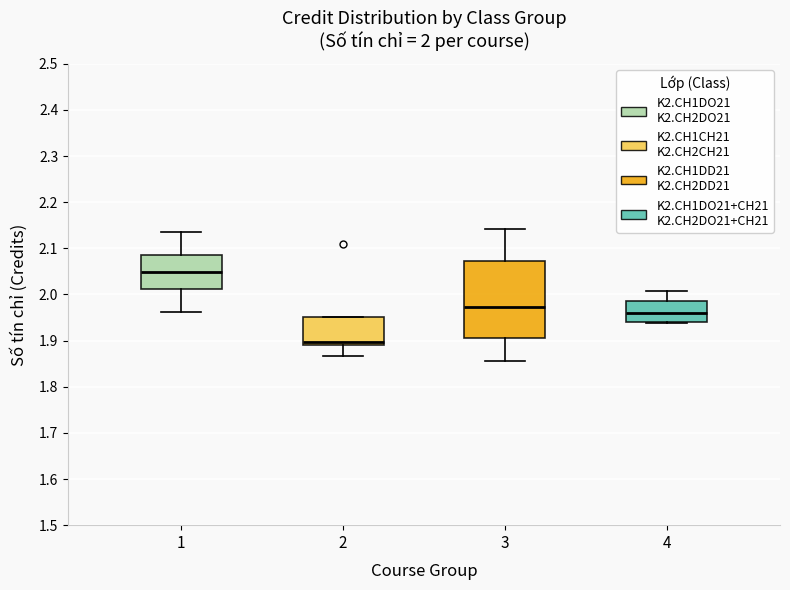

Which box's median line is the lowest?

2